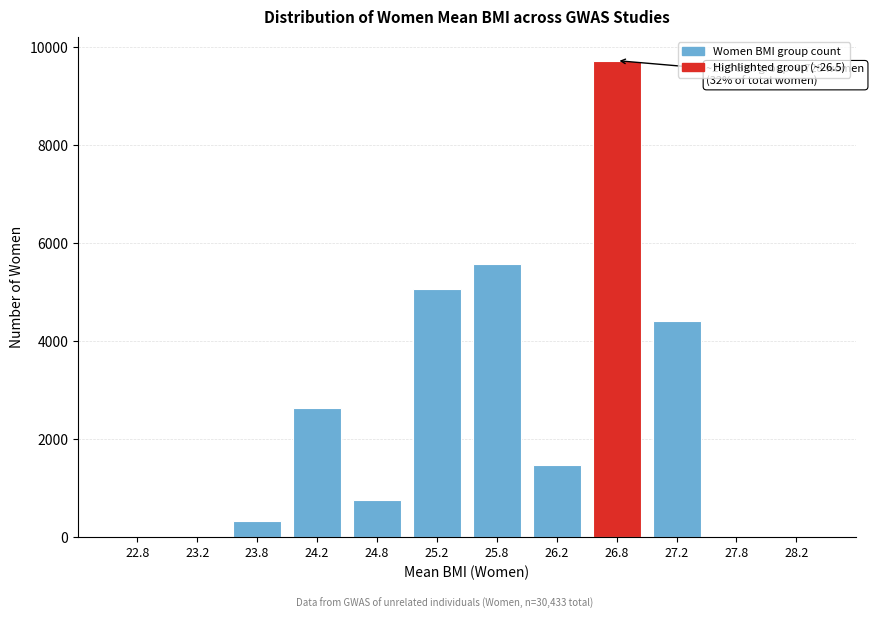

Reading right to left, list all the values displayed in this chart.

28.2=0	27.8=0	27.2=4402	26.8=9728	26.2=1475	25.8=5579	25.2=5066	24.8=766	24.2=2626	23.8=318	23.2=0	22.8=0